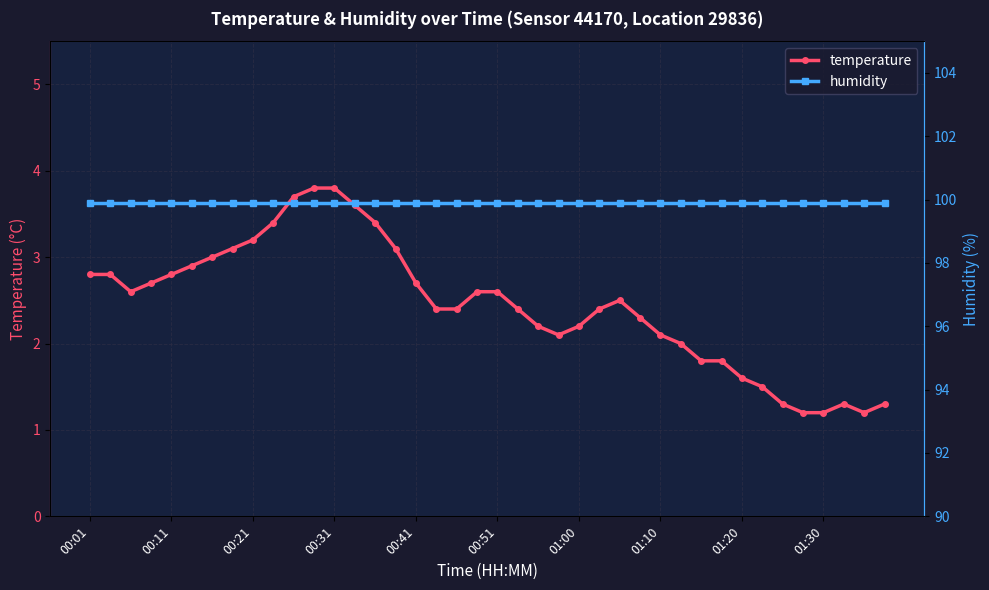

True or false: temperature has more than 0 points higher than both neighbors.

True